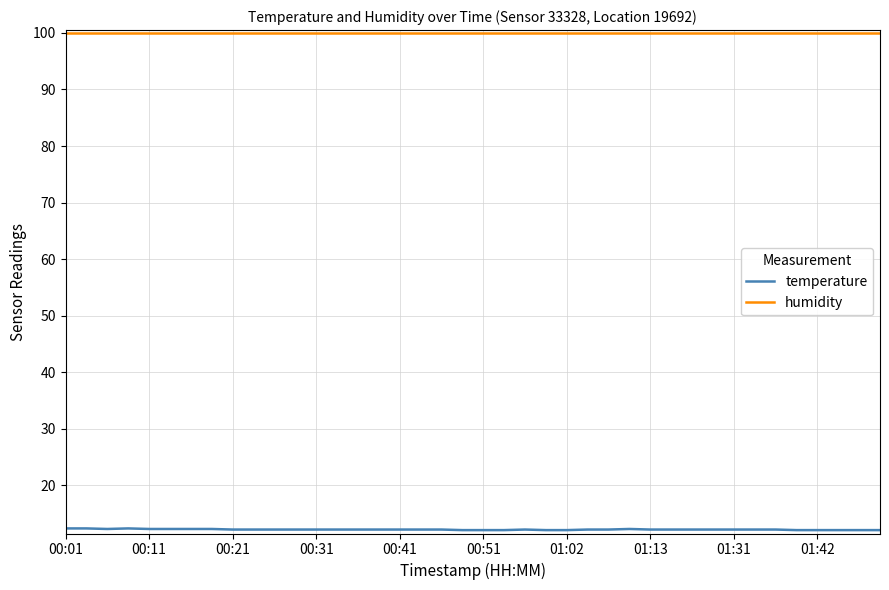

List the series in order of their peak value, highest first.

humidity, temperature